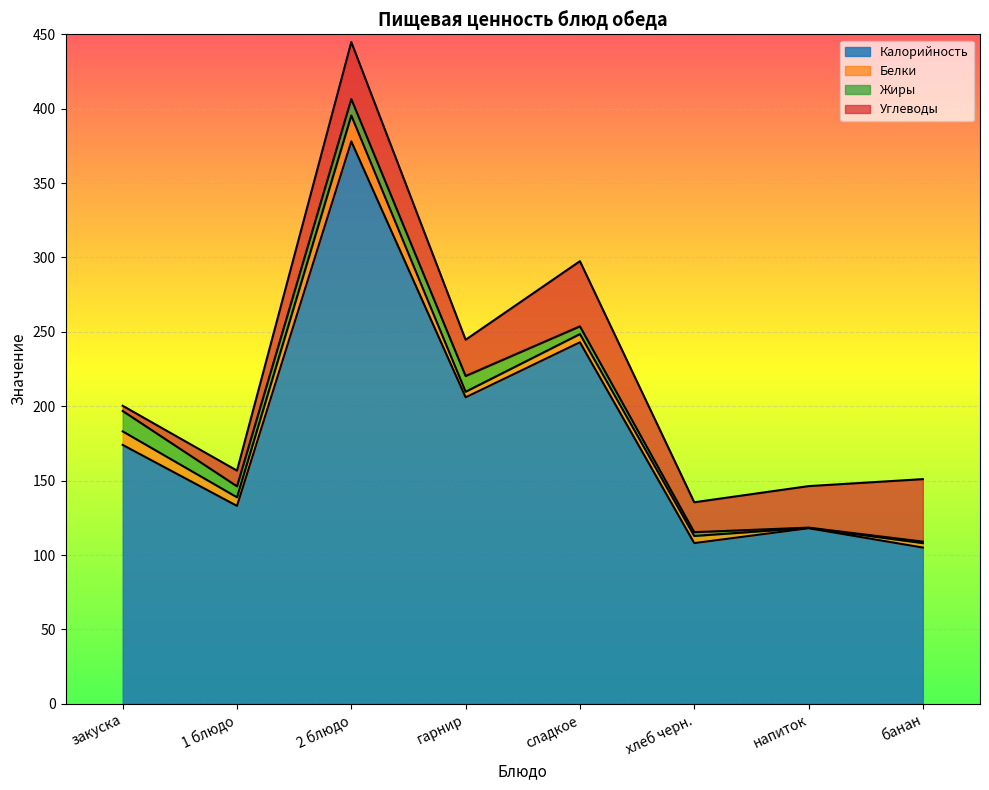

The value of Жиры at банан is 1.6. True or false?

False